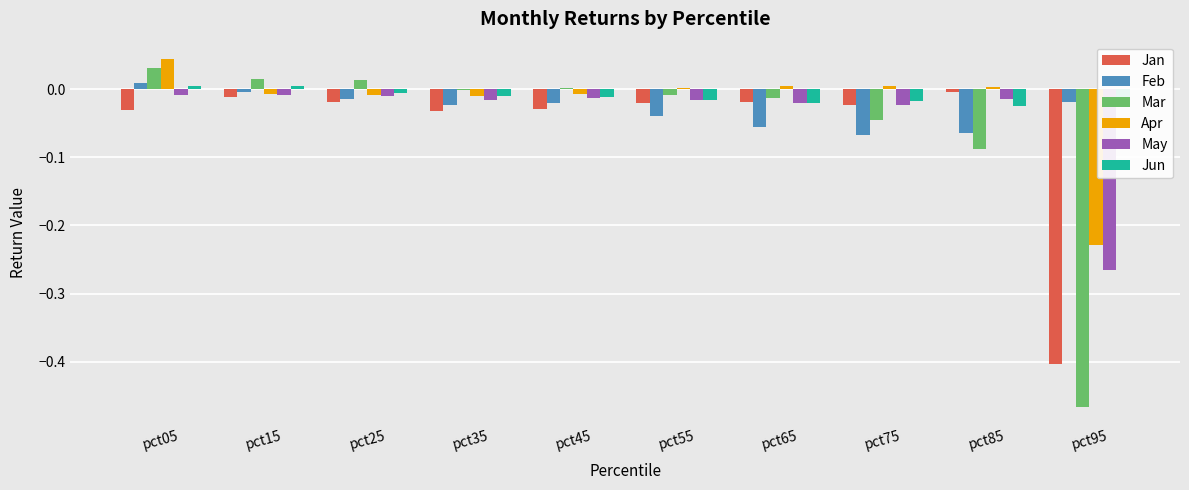

What are all the series names shown in the legend?

Jan, Feb, Mar, Apr, May, Jun